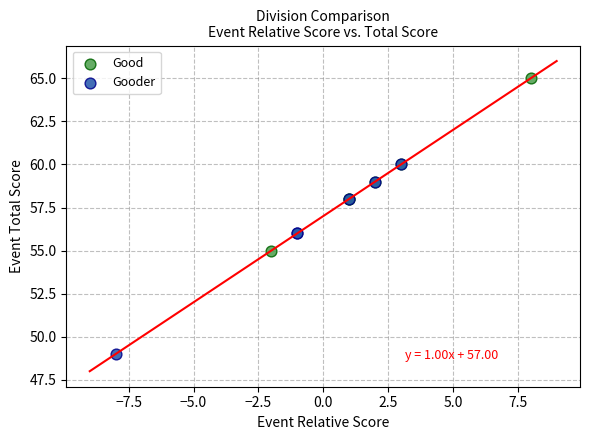

Which series reaches the minimum Y coordinate?

Gooder